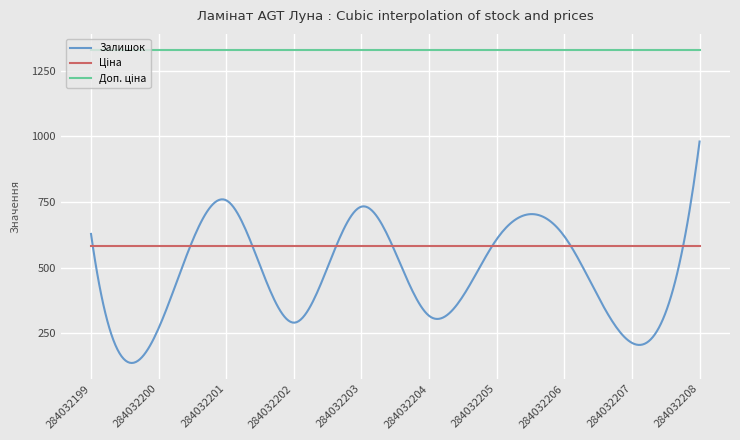

What is the maximum value shown in the chart?

1330.3